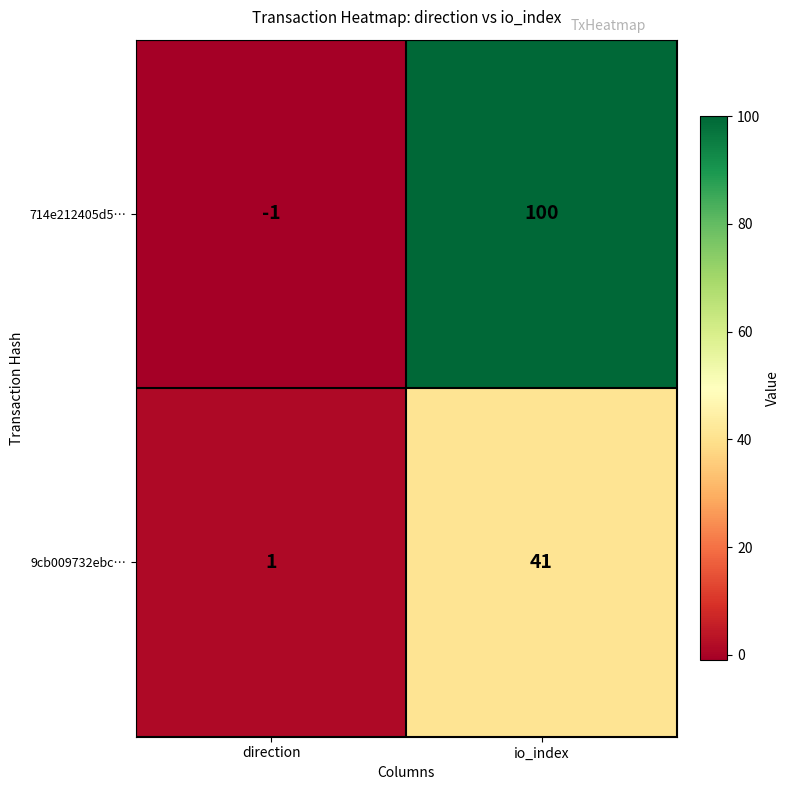

Which series has the largest total across all categories?

714e212405d5…